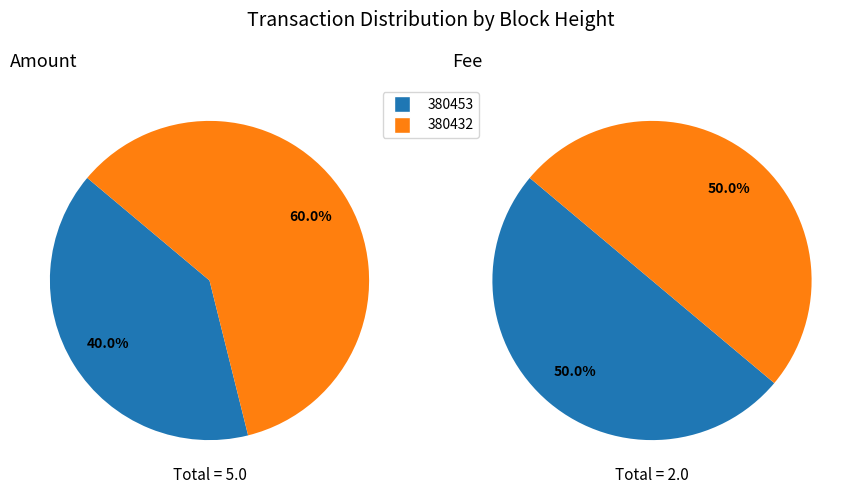

True or false: 380453 accounts for 44% of the total.

False